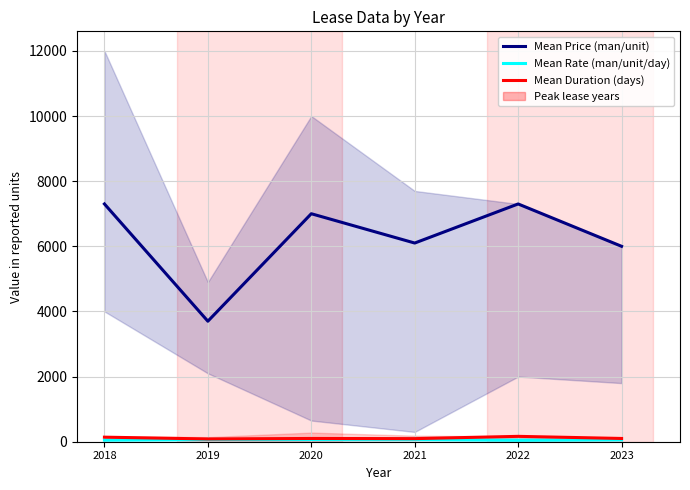

True or false: Mean Duration (days) and Mean Price (man/unit) cross at least once.

False